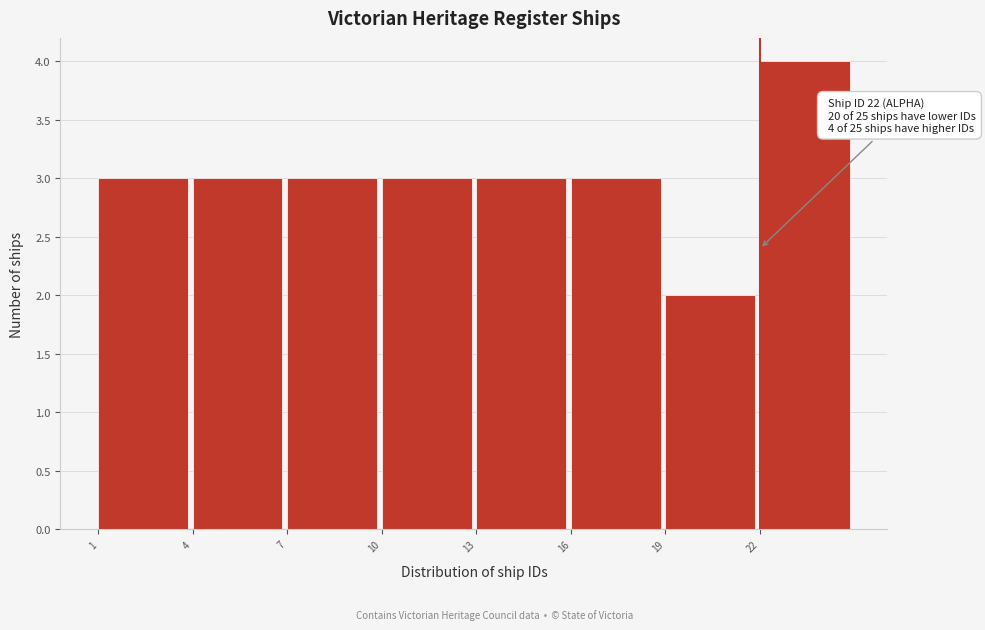

Which range on the x-axis has the tallest bar?

22 to 25